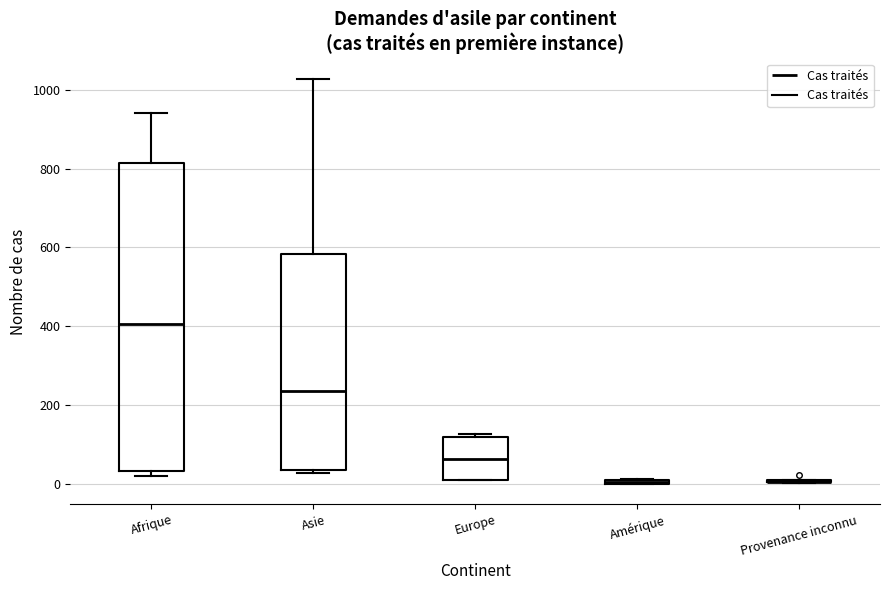

Which box is the tallest, from its lower edge to its upper edge?

Afrique